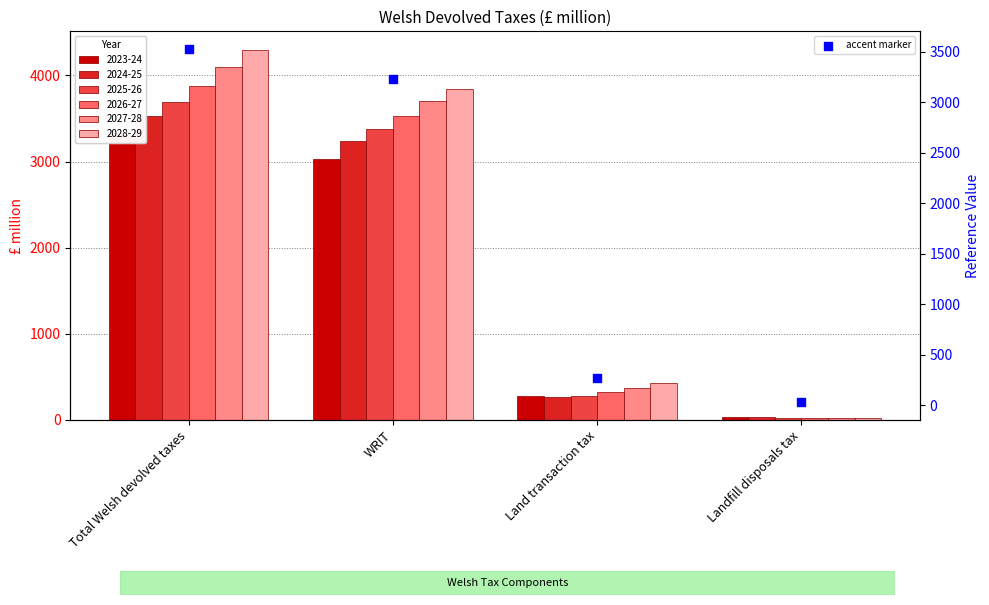

Approximately how many times larger is the value at WRIT compared to Land transaction tax?

12.1